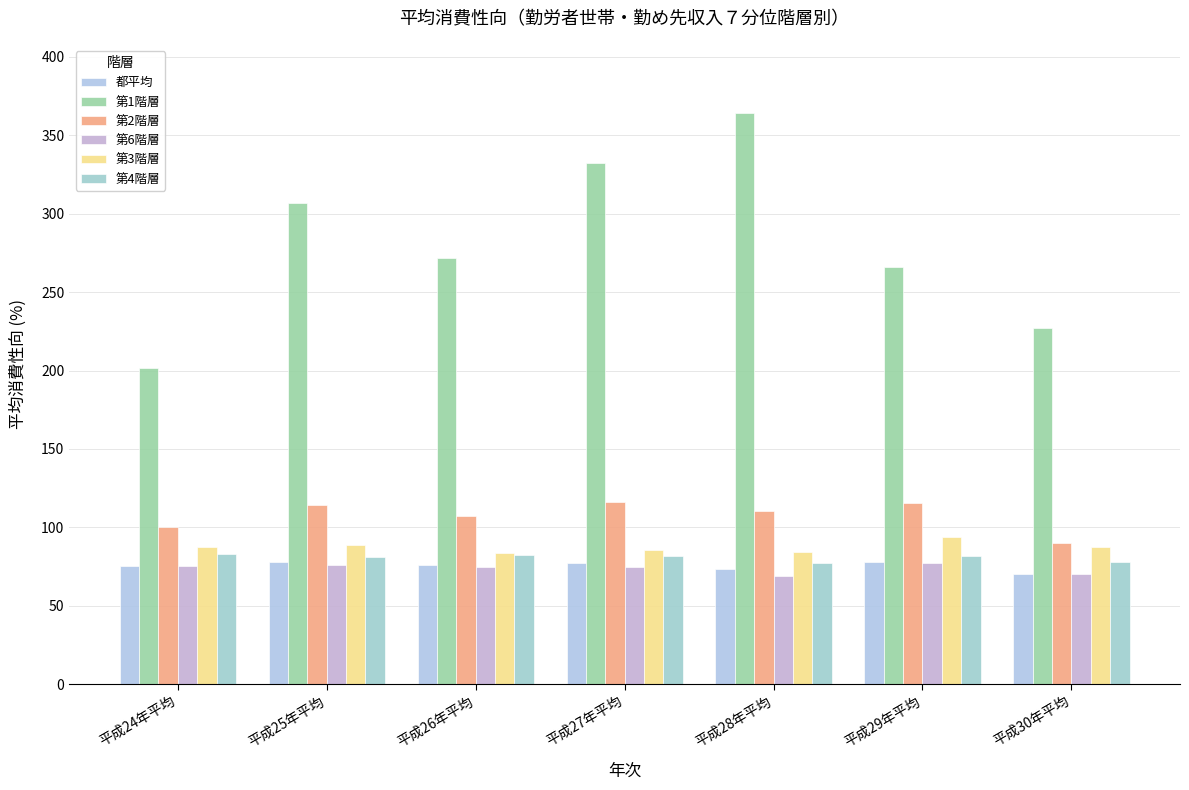

What is the sum of the 第6階層 values at 平成30年平均 and 平成25年平均?

146.3